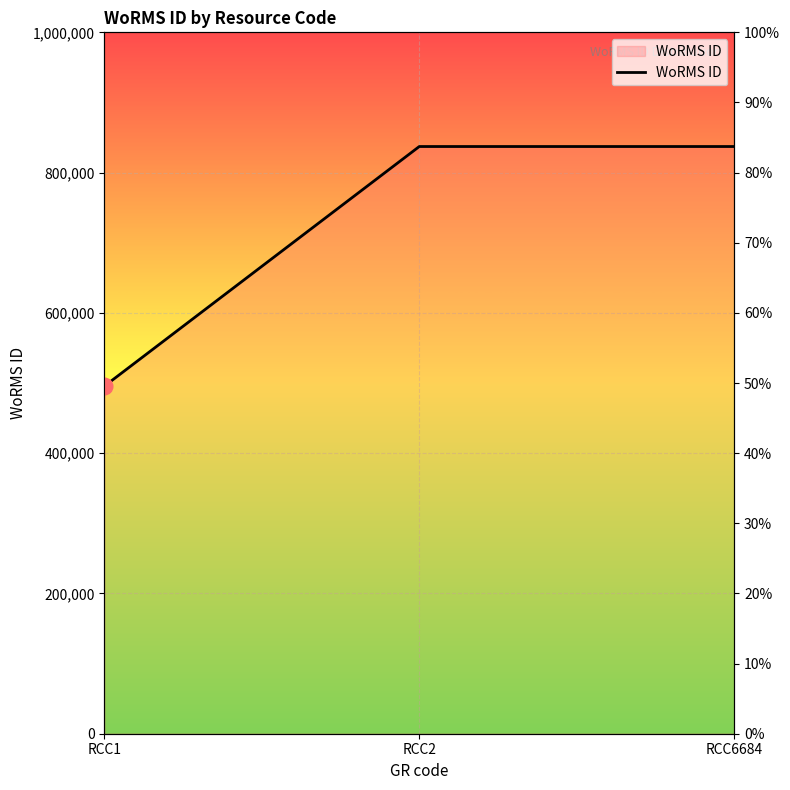

Count the values in the range 495424 to 837201.

3